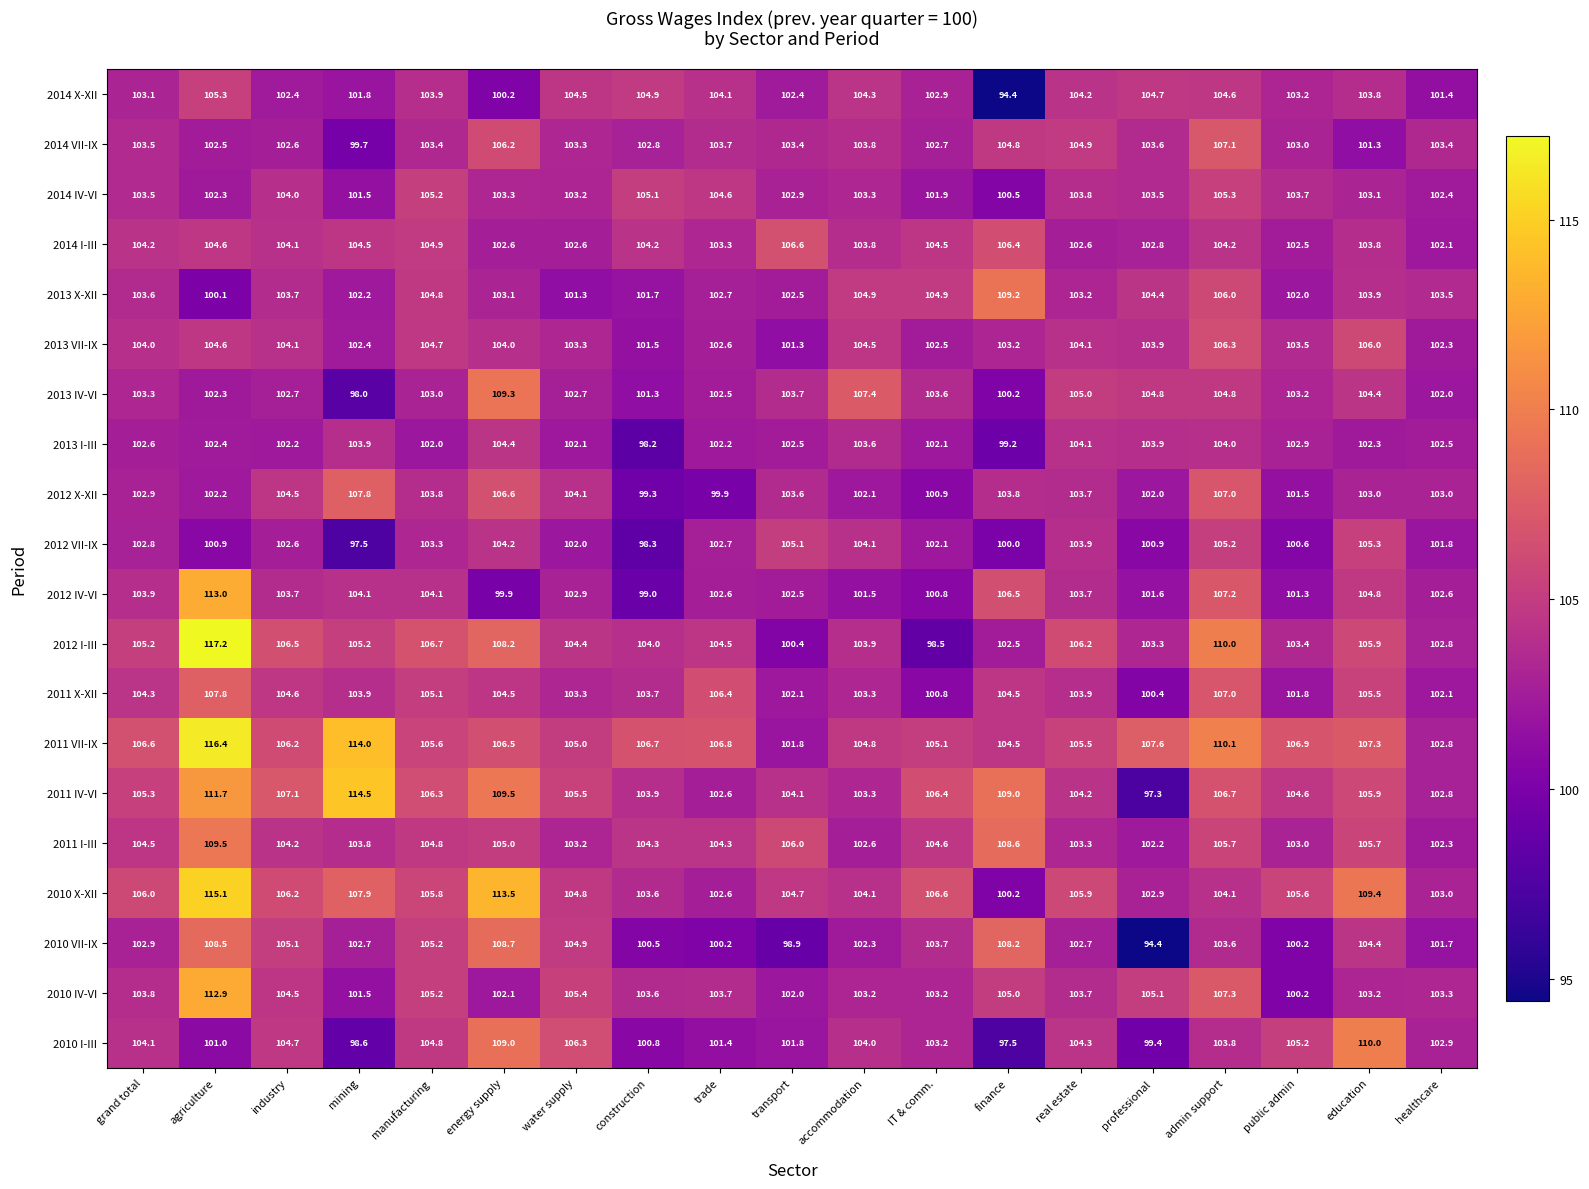

True or false: 2011 I-III has a value of 109.5 at agriculture.

True